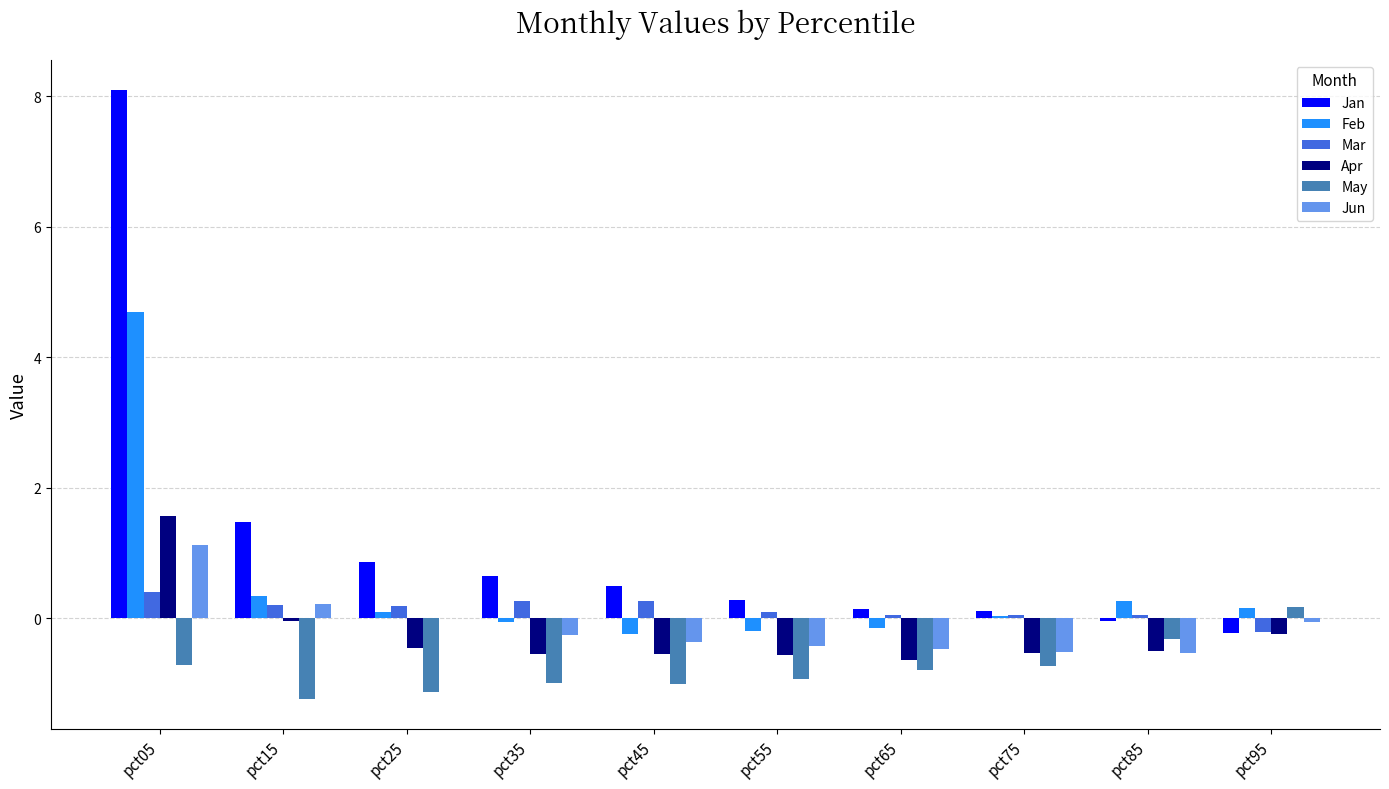

At which label does Apr reach its peak?

pct05